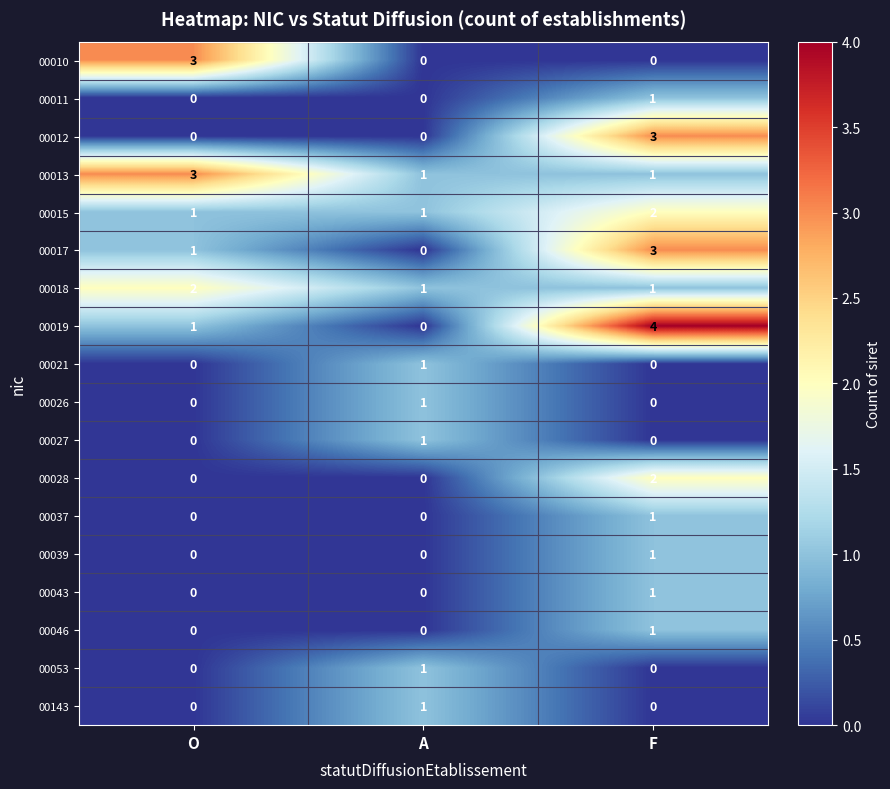

True or false: 00021 has a value of -1 at O.

False